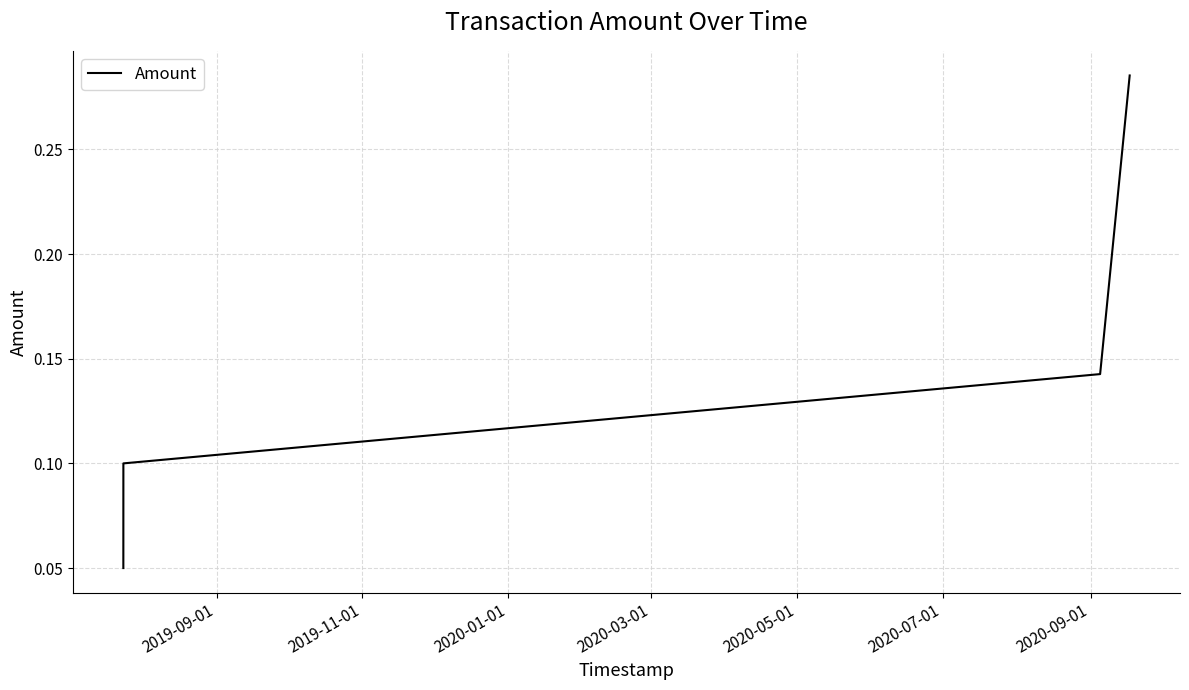

True or false: the data has more than 1 interior local peaks.

False